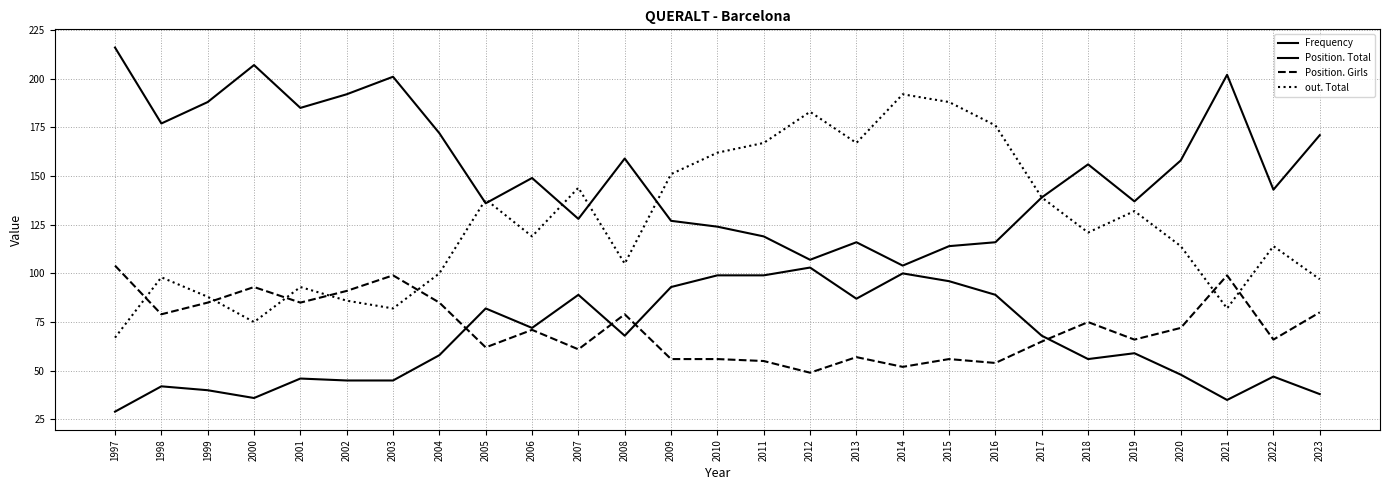

Reading right to left, list all the values displayed in this chart.

Frequency: 38	47	35	48	59	56	68	89	96	100	87	103	99	99	93	68	89	72	82	58	45	45	46	36	40	42	29
Position. Total: 171	143	202	158	137	156	139	116	114	104	116	107	119	124	127	159	128	149	136	172	201	192	185	207	188	177	216
Position. Girls: 80	66	99	72	66	75	65	54	56	52	57	49	55	56	56	79	61	71	62	85	99	91	85	93	85	79	104
out. Total: 97	114	82	114	132	121	139	176	188	192	167	183	167	162	151	105	144	119	138	100	82	86	93	75	88	98	67